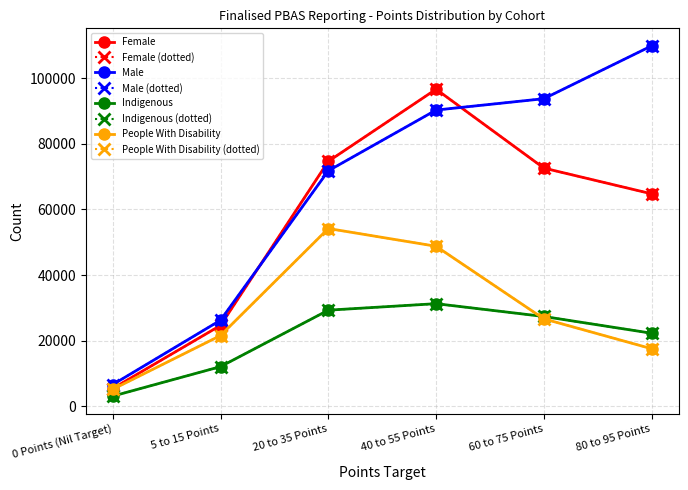

What is the difference between the Male values at 20 to 35 Points and 60 to 75 Points?

21995